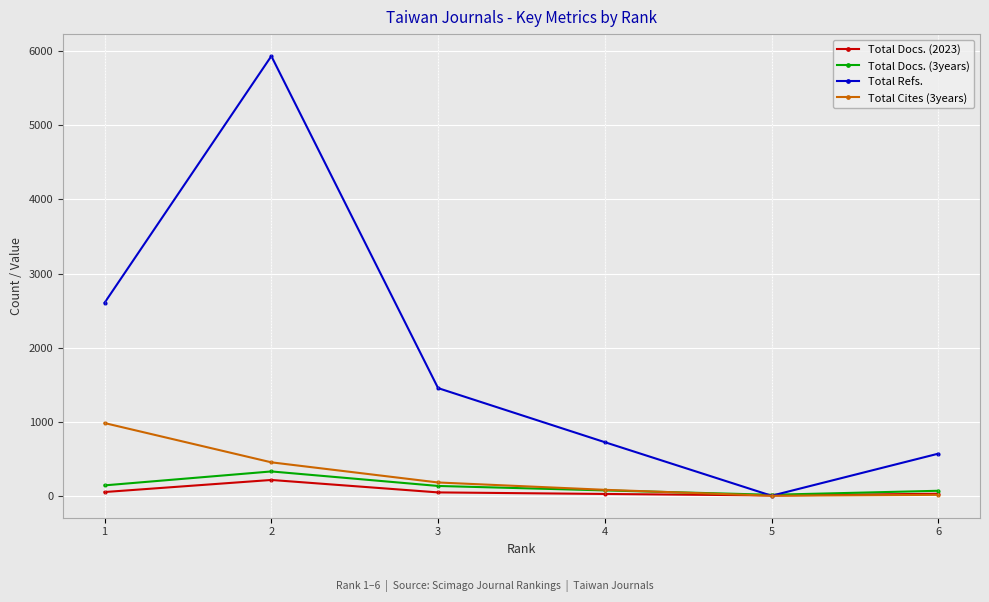

Count the number of categories in the chart.

6